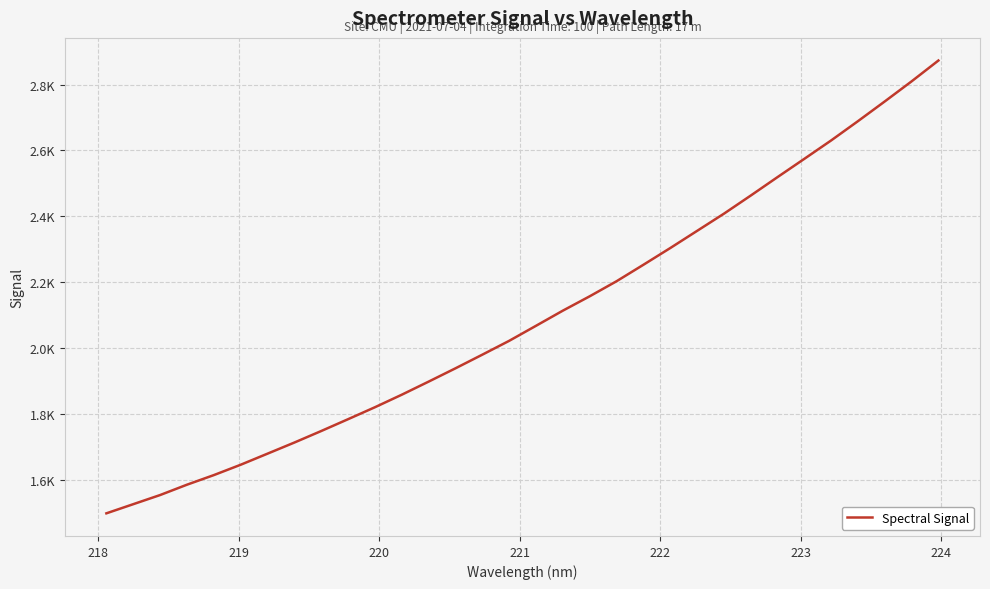

Does the chart display data point markers on the line(s)?

No